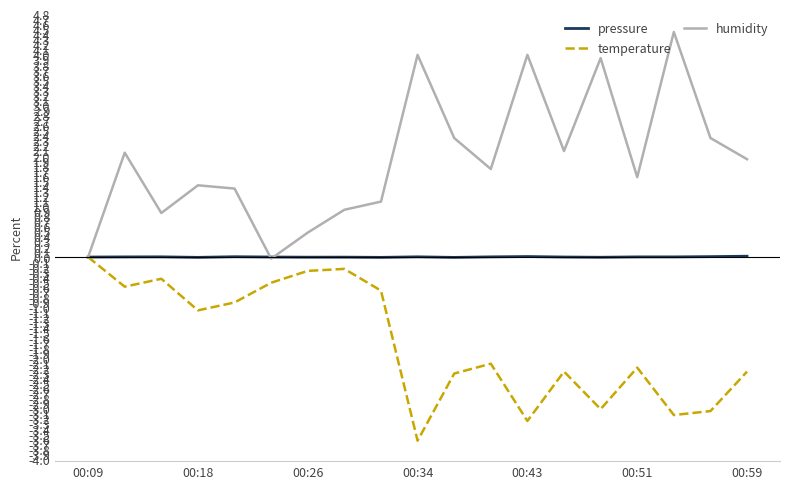

Rank the series by their average value, from highest to lowest.

humidity, pressure, temperature